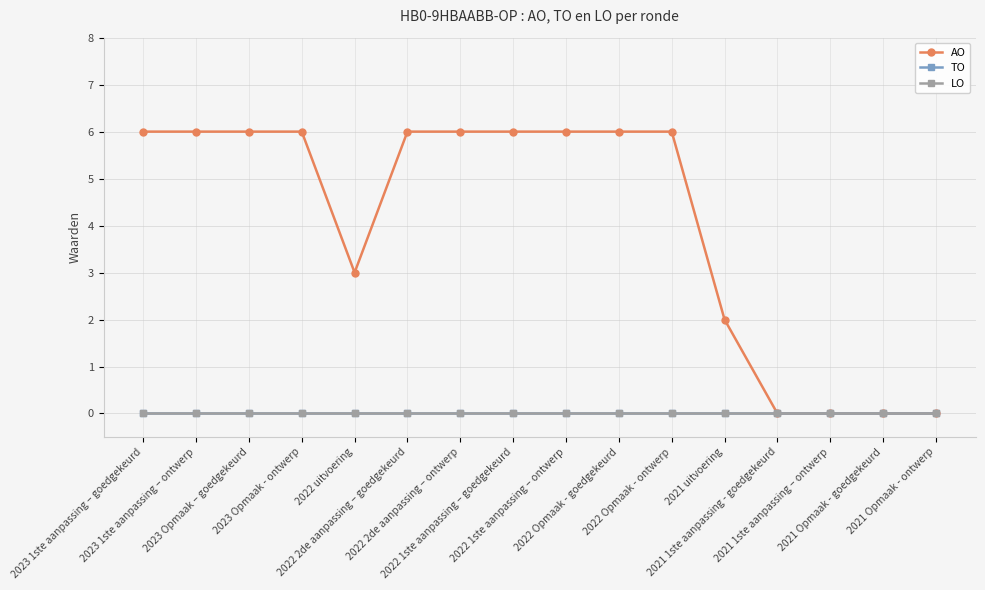

Which category has the highest value across all series?

2023 1ste aanpassing – goedgekeurd